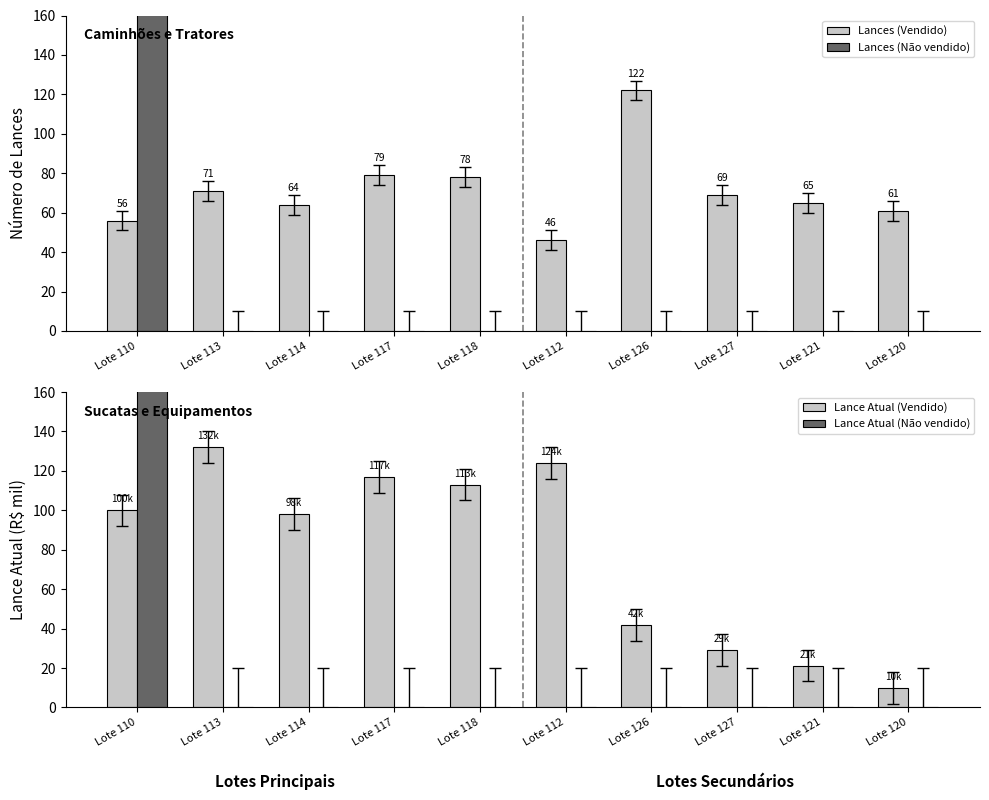

True or false: Lances (Não vendido) has a value of -81.1 at Lote 117.

False